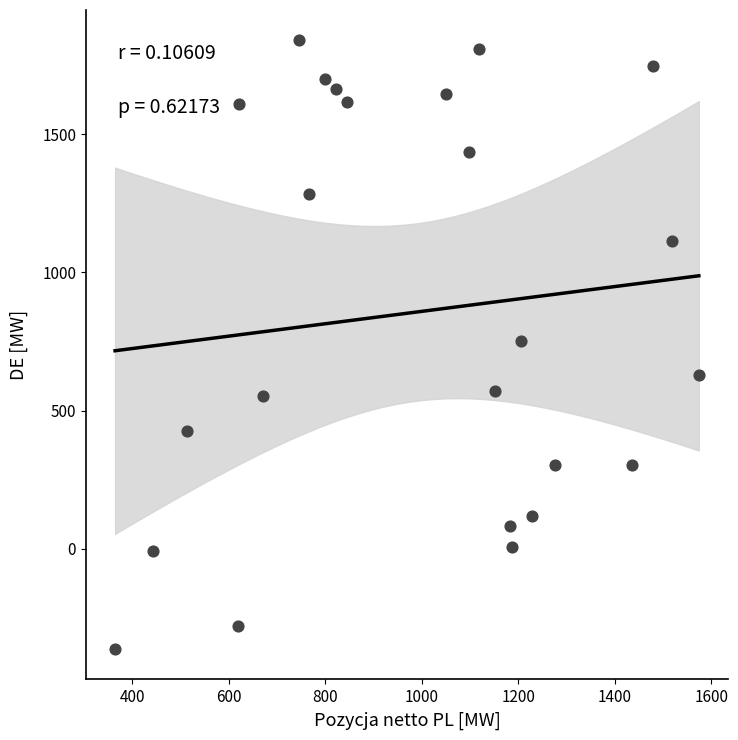

What is the range of X values (max minus min)?

1209.4